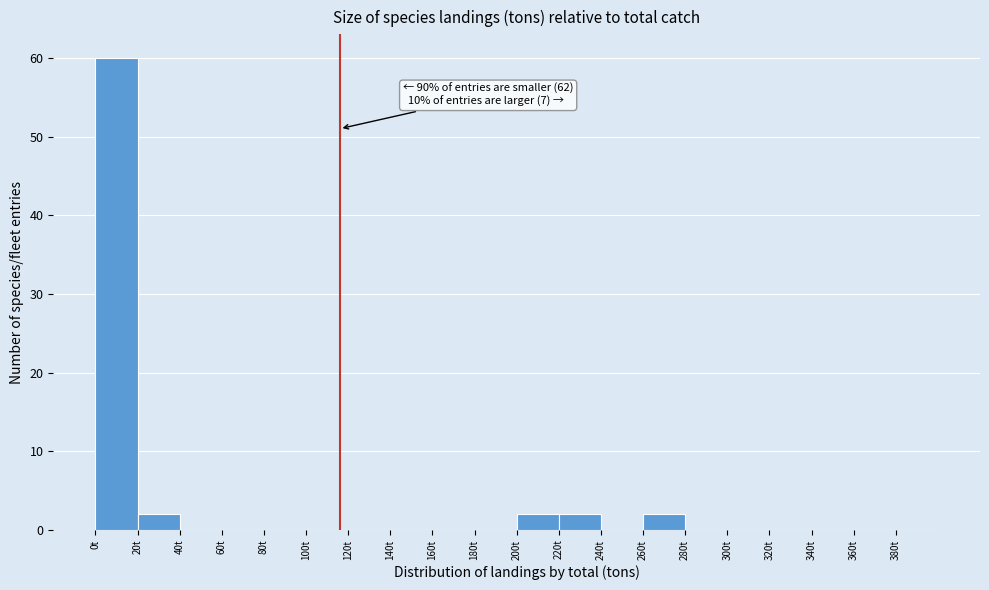

Which range on the x-axis has the tallest bar?

0 to 20